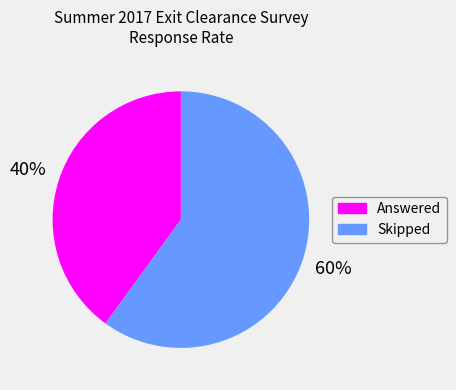

True or false: Skipped accounts for 60% of the total.

True